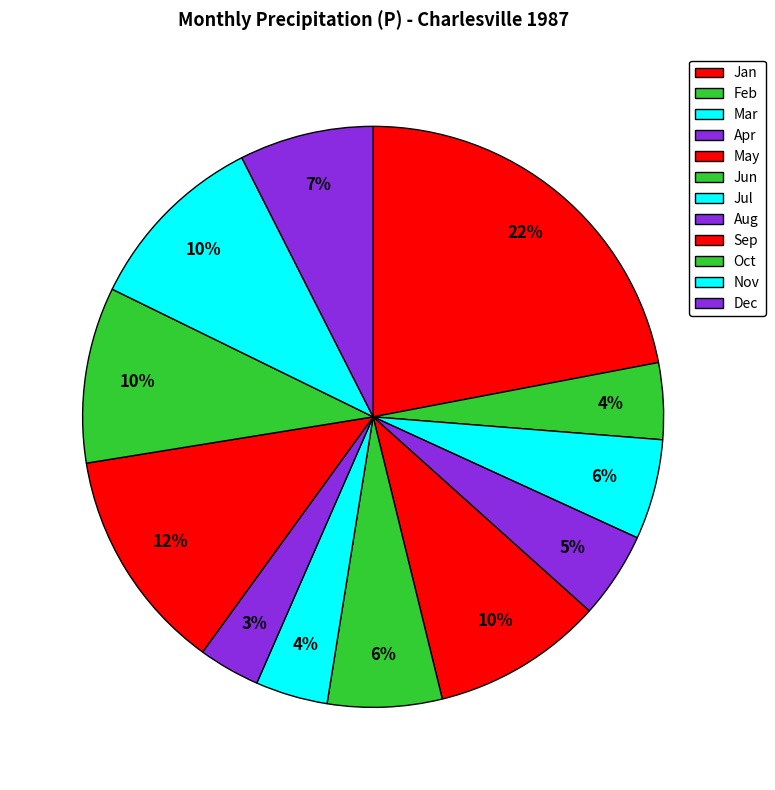

How many slices are in this pie chart?

12